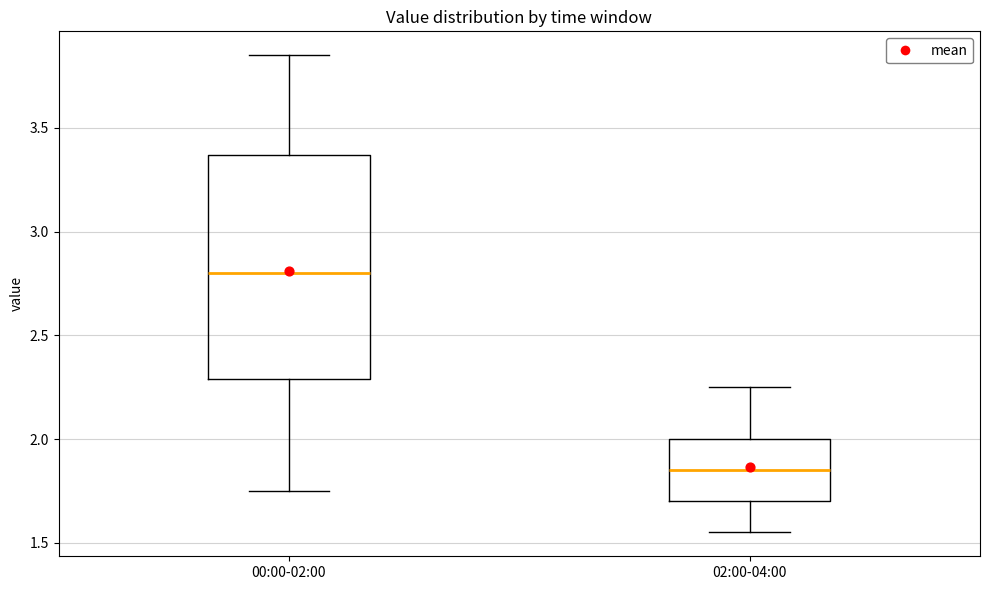

Where does the upper whisker of the box for 00:00-02:00 end on the y-axis? The values are not printed on the chart, so give them approximately, as read against the axis.

3.85